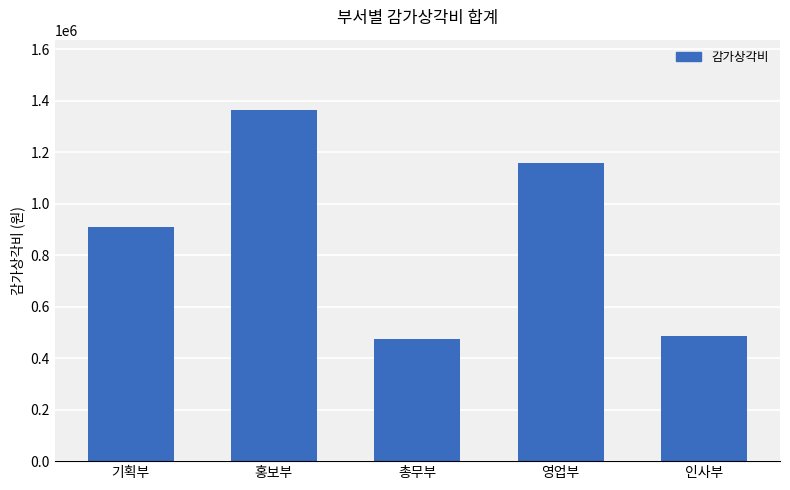

True or false: the data shows 909500 at 기획부.

True